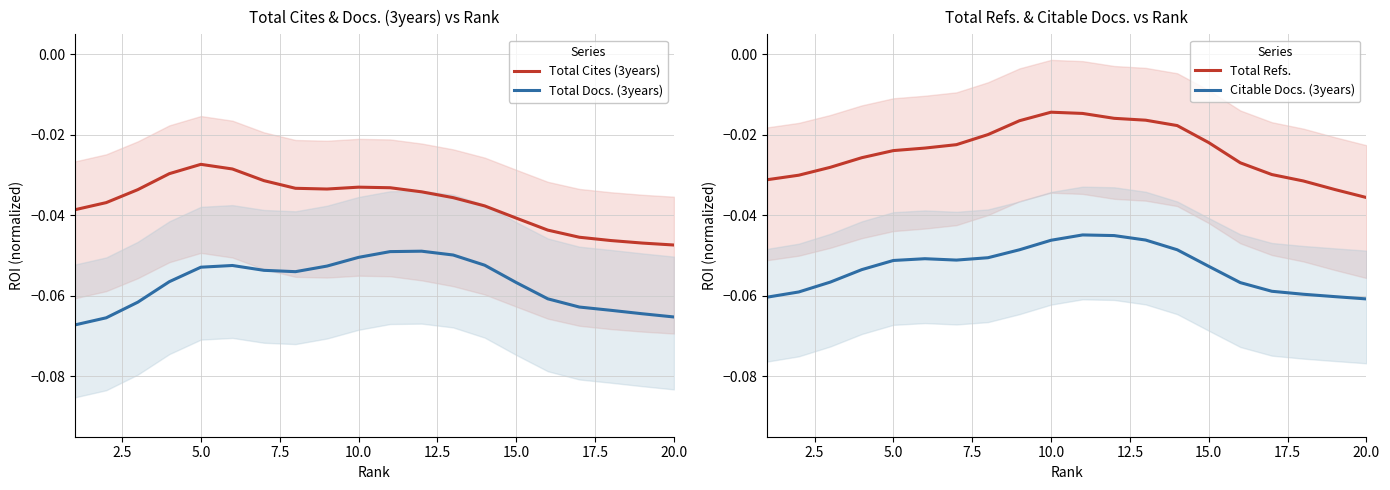

What are all the series names shown in the legend?

Total Cites (3years), Total Docs. (3years), Total Refs., Citable Docs. (3years)